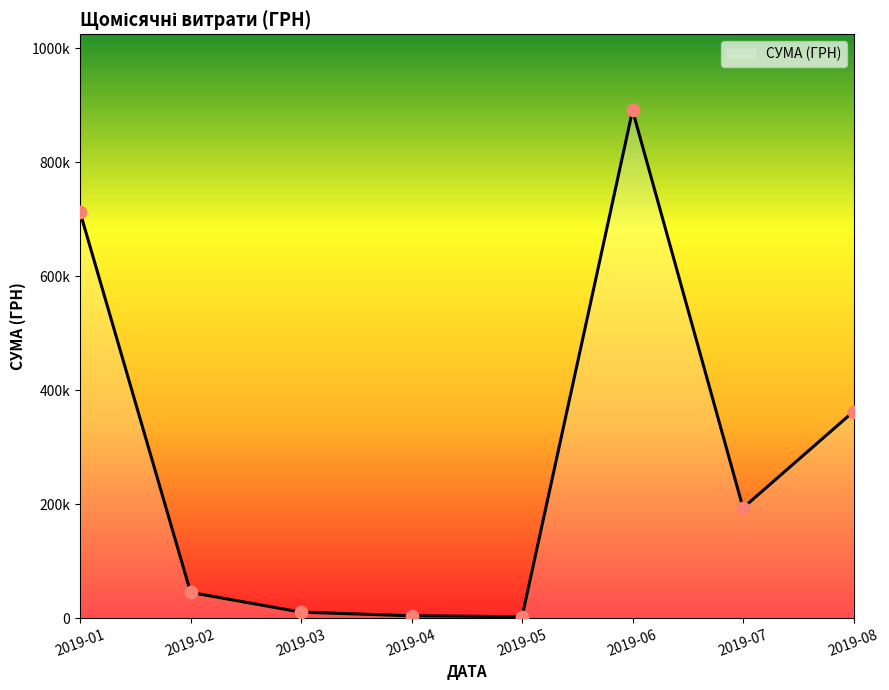

Is this an area chart (filled region under the line)?

Yes